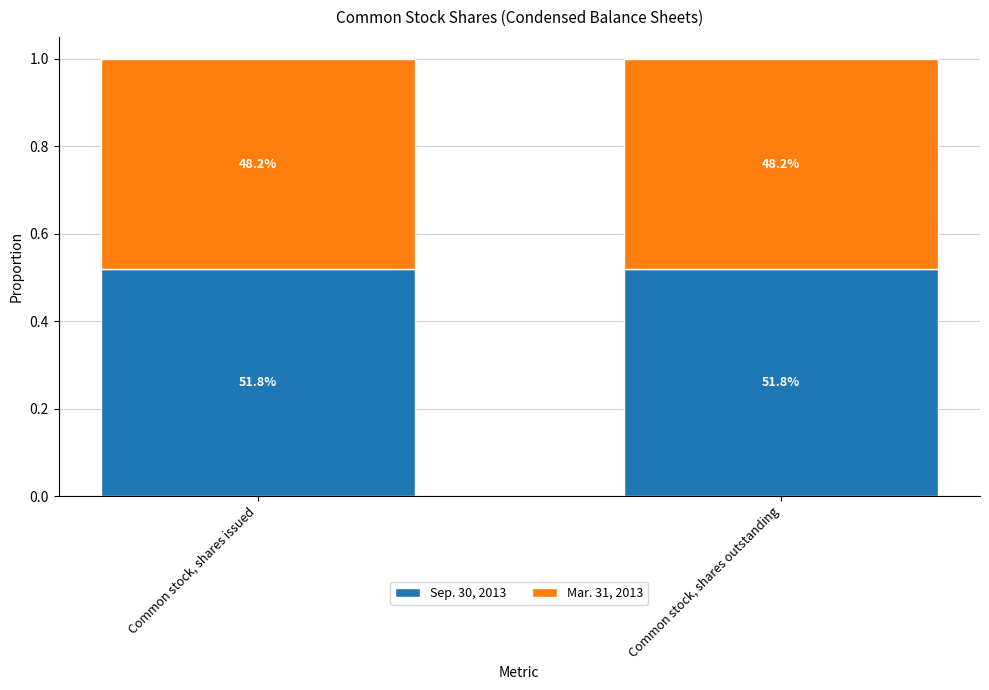

At how many categories does at least one series exceed 0?

2